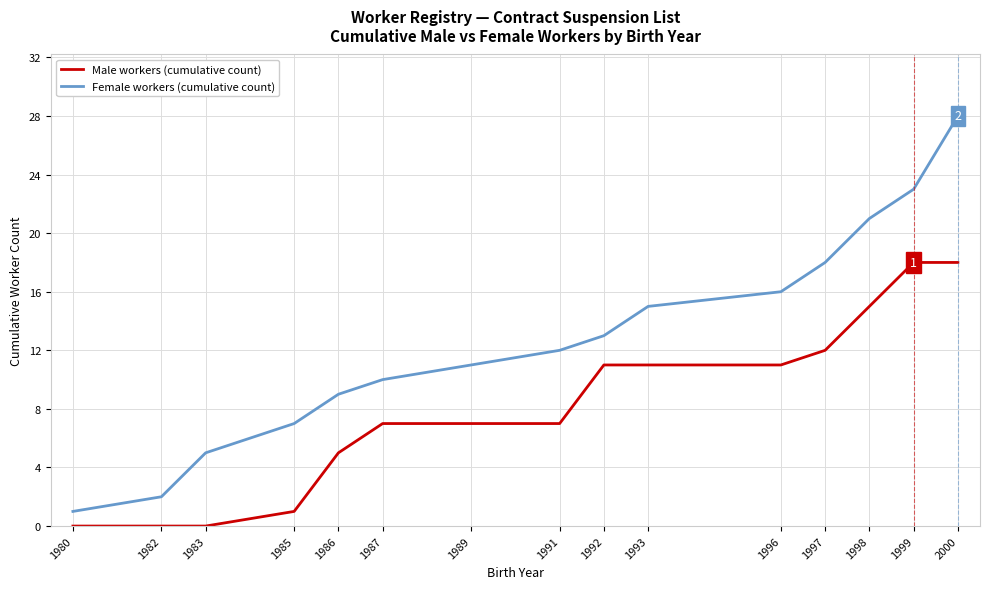

Between 1985 and 1989, which series saw the biggest shift?

Male workers (cumulative count)